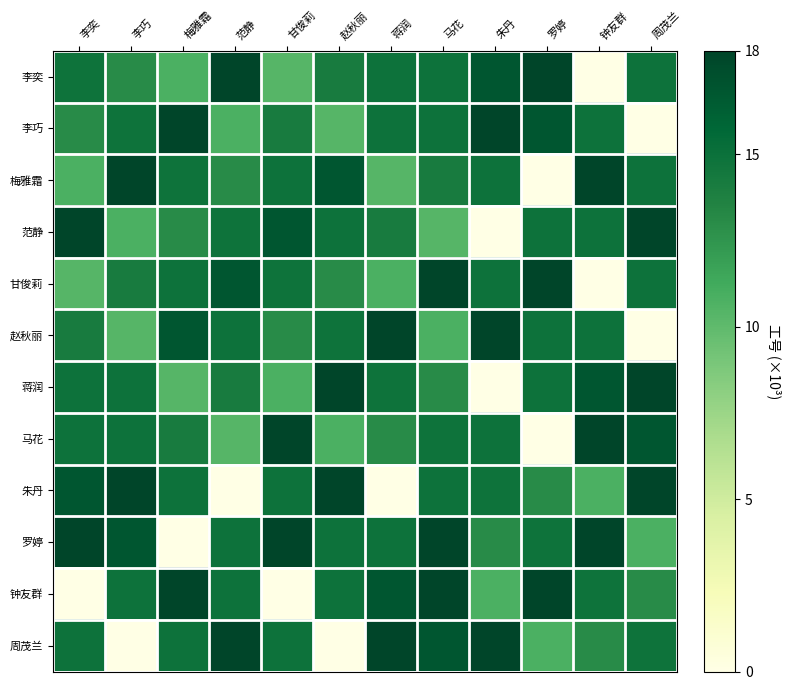

At which category is the sum across all series the highest?

马花